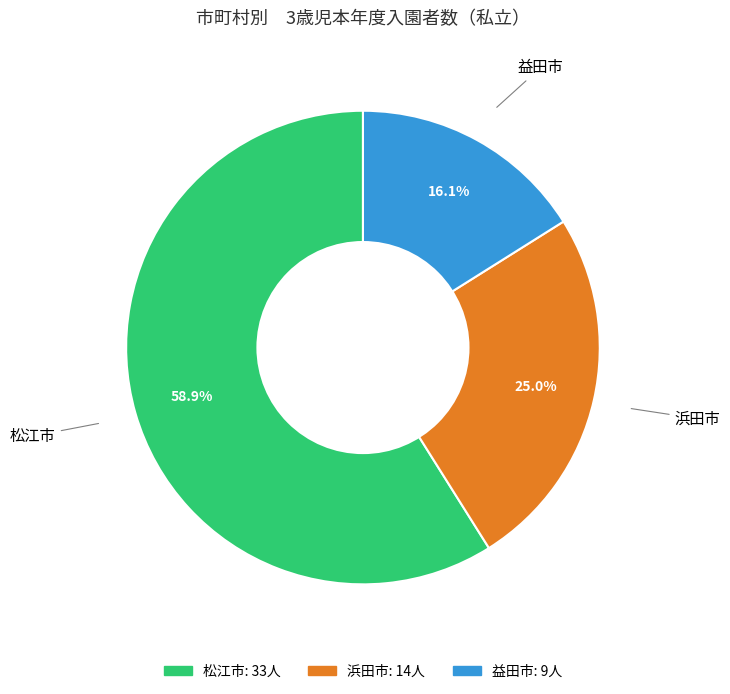

To the nearest percent, what is the difference between the 松江市 and 浜田市 slice percentages?

34%